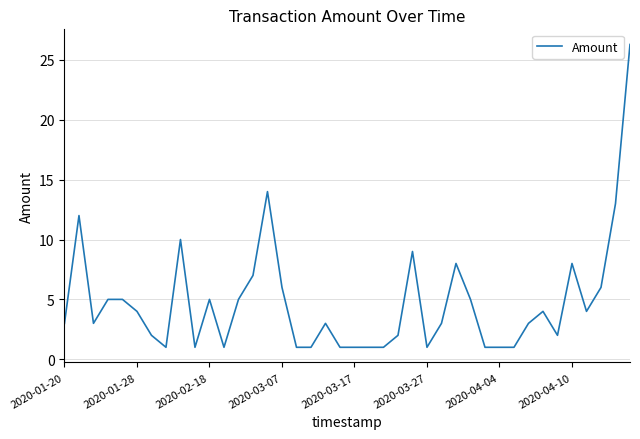

Reading left to right, what are all the values shown in this chart?

3.0	12.0	3.0	5.0	5.0	4.0	2.0	1.0	10.0	1.0	5.0	1.0	5.0	7.0	14.0	6.0	1.0	1.0	3.0	1.0	1.0	1.0	1.0	2.0	9.0	1.0	3.0	8.0	5.0	1.0	1.0	1.0	3.0	4.0	2.0	8.0	4.0	6.0	13.0	26.3